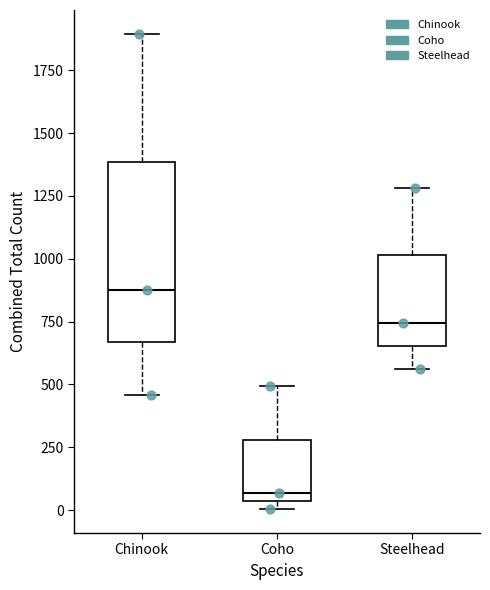

Where is the upper edge of the box for Chinook on the y-axis? The values are not printed on the chart, so give them approximately, as read against the axis.

1400